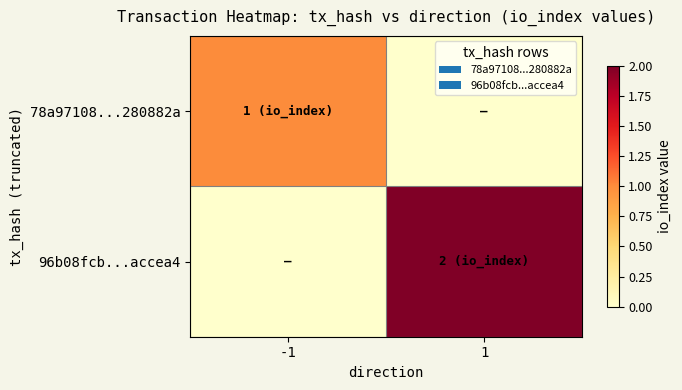

At which category is the sum across all series the highest?

1